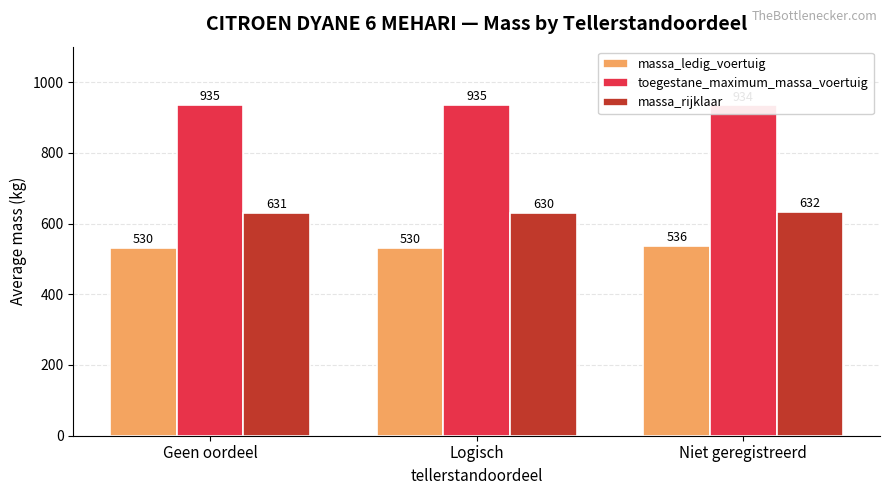

What is the approximate value of massa_ledig_voertuig at Logisch?

530